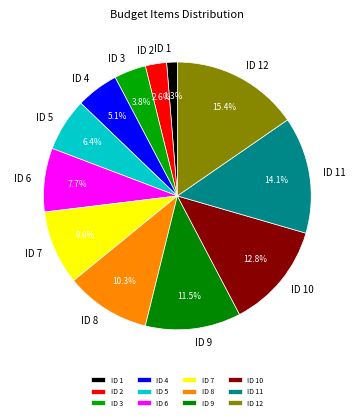

What percentage do ID 6 and ID 12 together represent?

23.1%